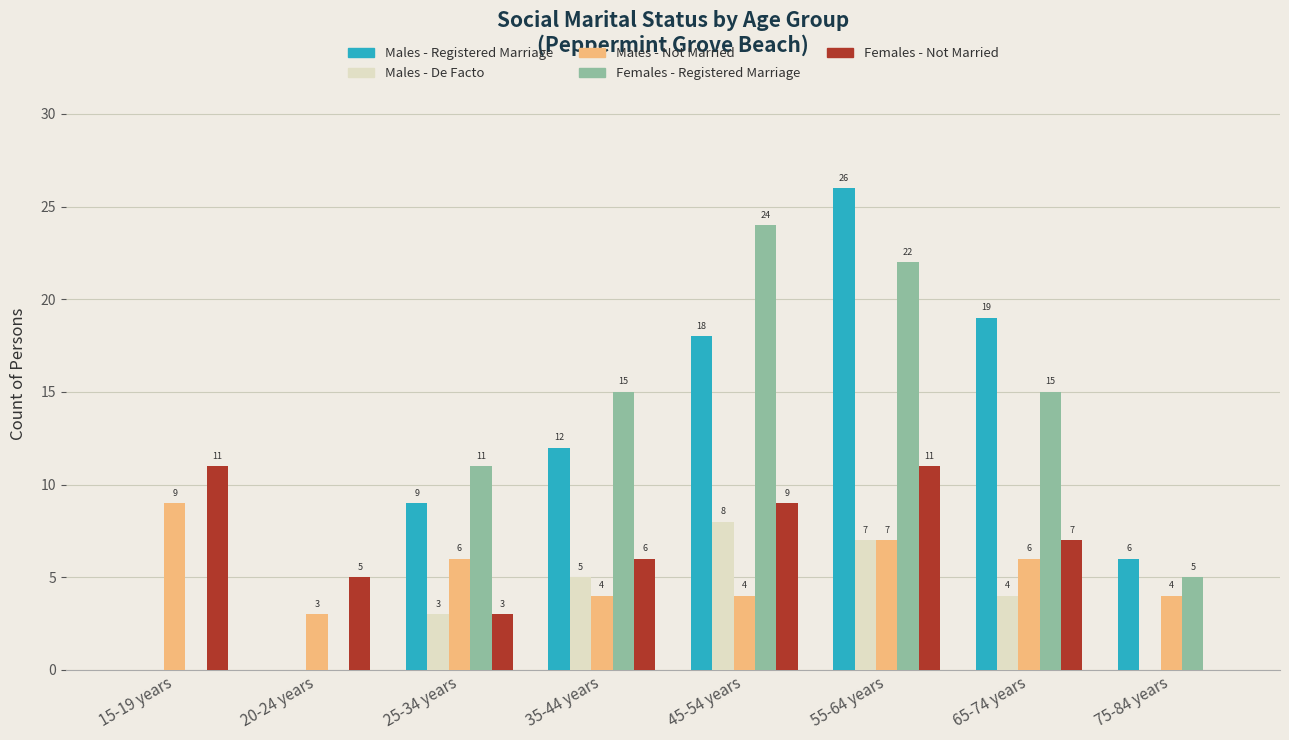

The value of Males - Registered Marriage at 20-24 years is 0. True or false?

True